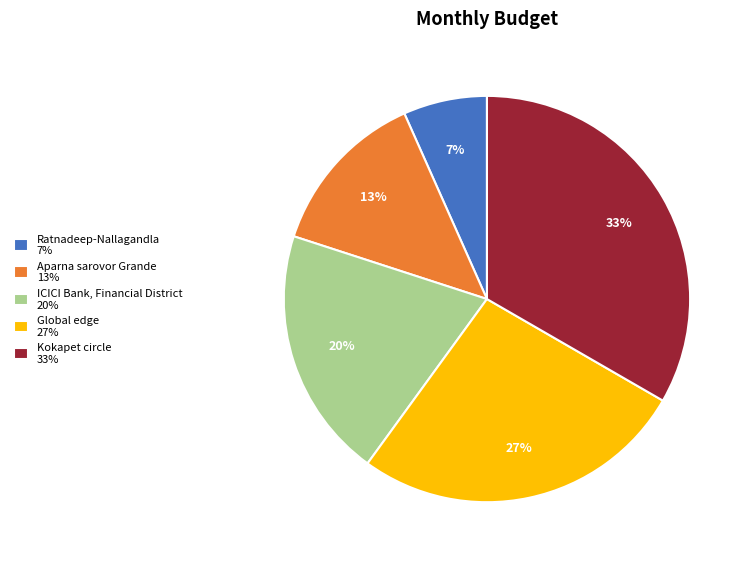

Combined, do ICICI Bank, Financial District 20% and Ratnadeep-Nallagandla 7% account for over 50%?

No